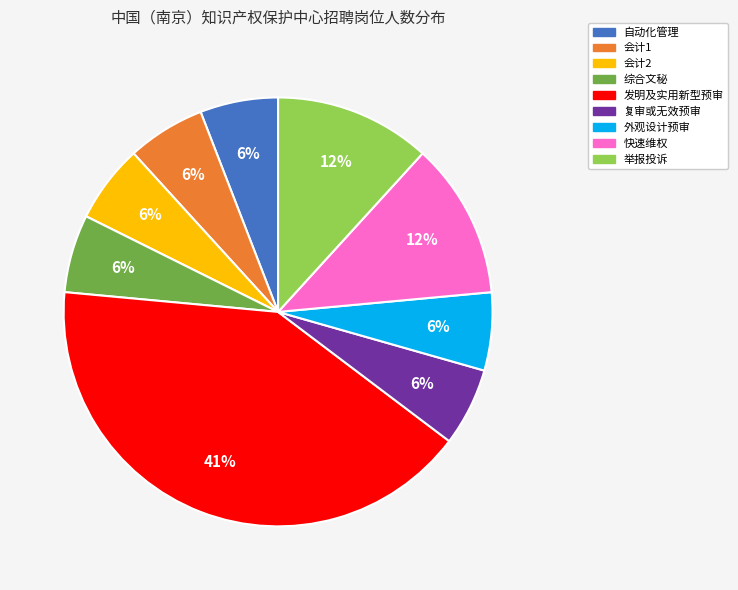

Approximately how many times larger is the value at 快速维权 compared to 综合文秘?

2.0